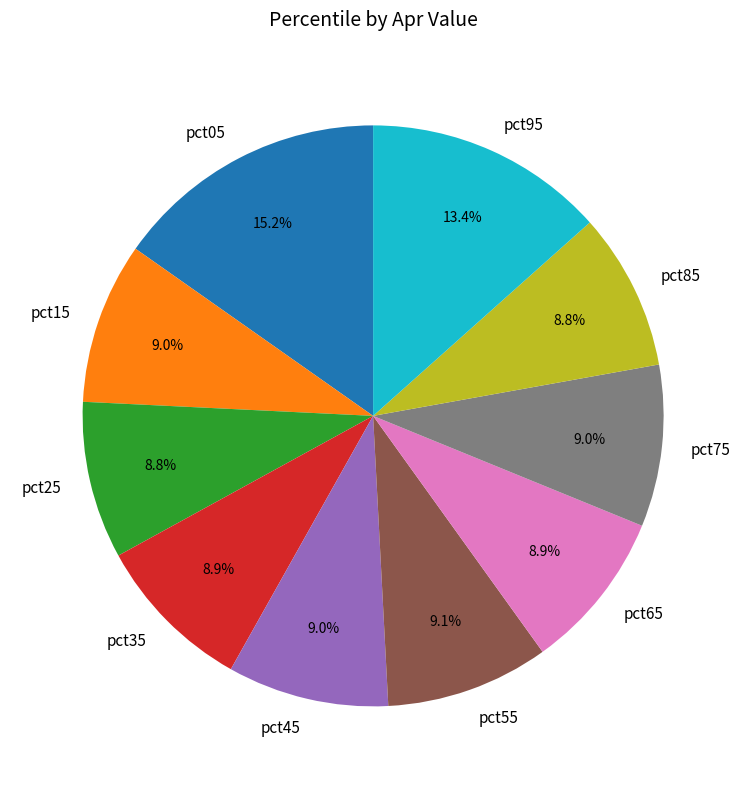

True or false: pct55 accounts for 9% of the total.

True